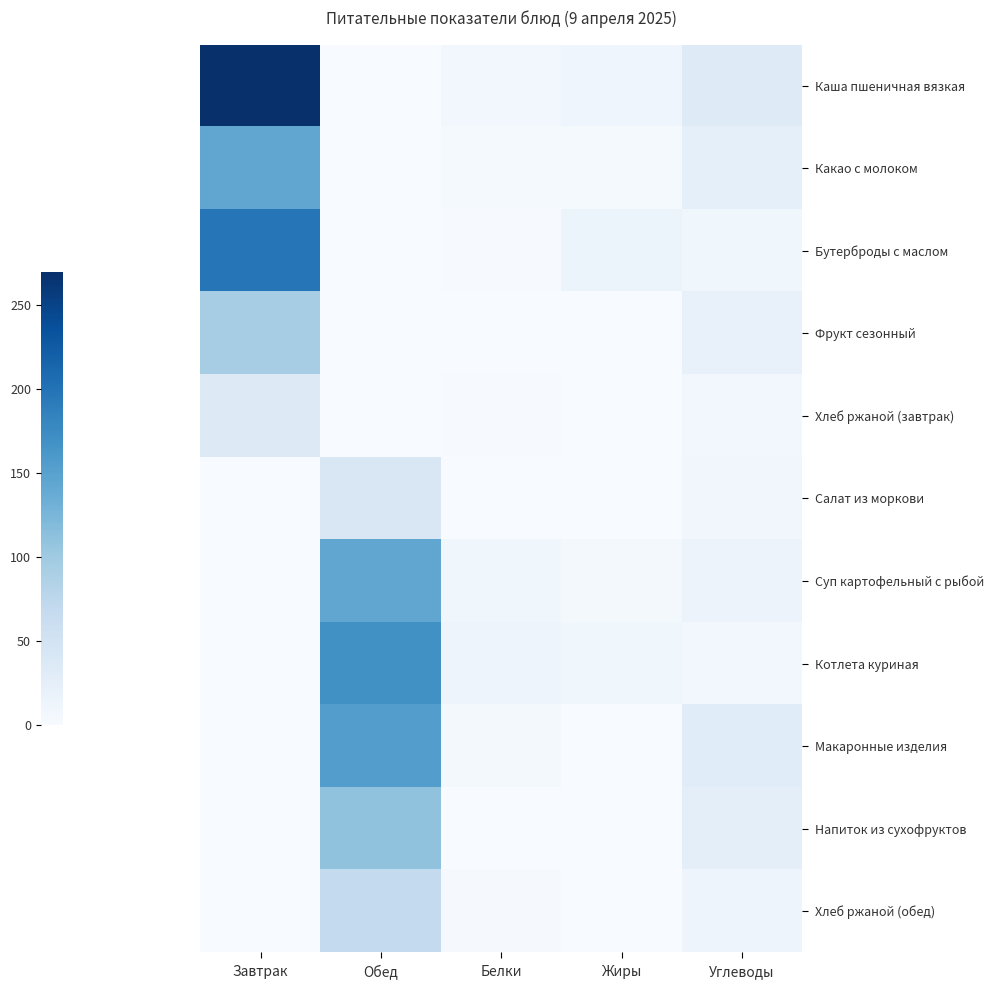

Reading left to right, what are all the values shown in this chart?

Каша пшеничная вязкая: Завтрак=269.1	Обед=0.0	Белки=7.8	Жиры=11.6	Углеводы=33.4
Какао с молоком: Завтрак=144.0	Обед=0.0	Белки=3.6	Жиры=3.3	Углеводы=25.0
Бутерброды с маслом: Завтрак=197.0	Обед=0.0	Белки=1.6	Жиры=16.7	Углеводы=10.0
Фрукт сезонный: Завтрак=94.0	Обед=0.0	Белки=0.8	Жиры=0.8	Углеводы=19.6
Хлеб ржаной (завтрак): Завтрак=34.8	Обед=0.0	Белки=1.3	Жиры=0.2	Углеводы=6.7
Салат из моркови: Завтрак=0.0	Обед=40.8	Белки=1.0	Жиры=0.1	Углеводы=9.1
Суп картофельный с рыбой: Завтрак=0.0	Обед=143.5	Белки=9.8	Жиры=4.8	Углеводы=15.2
Котлета куриная: Завтрак=0.0	Обед=169.7	Белки=13.5	Жиры=9.6	Углеводы=8.4
Макаронные изделия: Завтрак=0.0	Обед=154.6	Белки=6.0	Жиры=0.7	Углеводы=31.0
Напиток из сухофруктов: Завтрак=0.0	Обед=110.0	Белки=0.5	Жиры=0.0	Углеводы=27.0
Хлеб ржаной (обед): Завтрак=0.0	Обед=69.6	Белки=2.6	Жиры=0.5	Углеводы=13.4